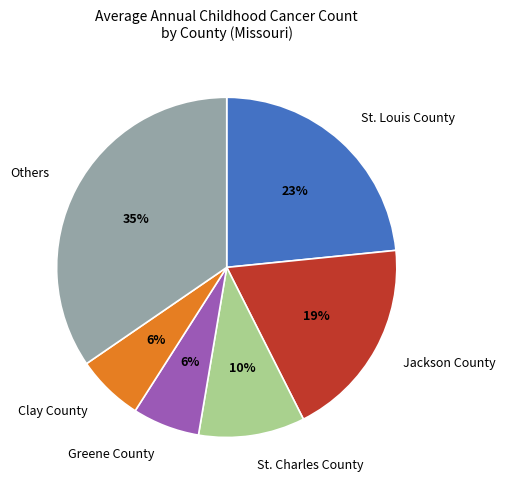

Count the number of slices in the pie.

6